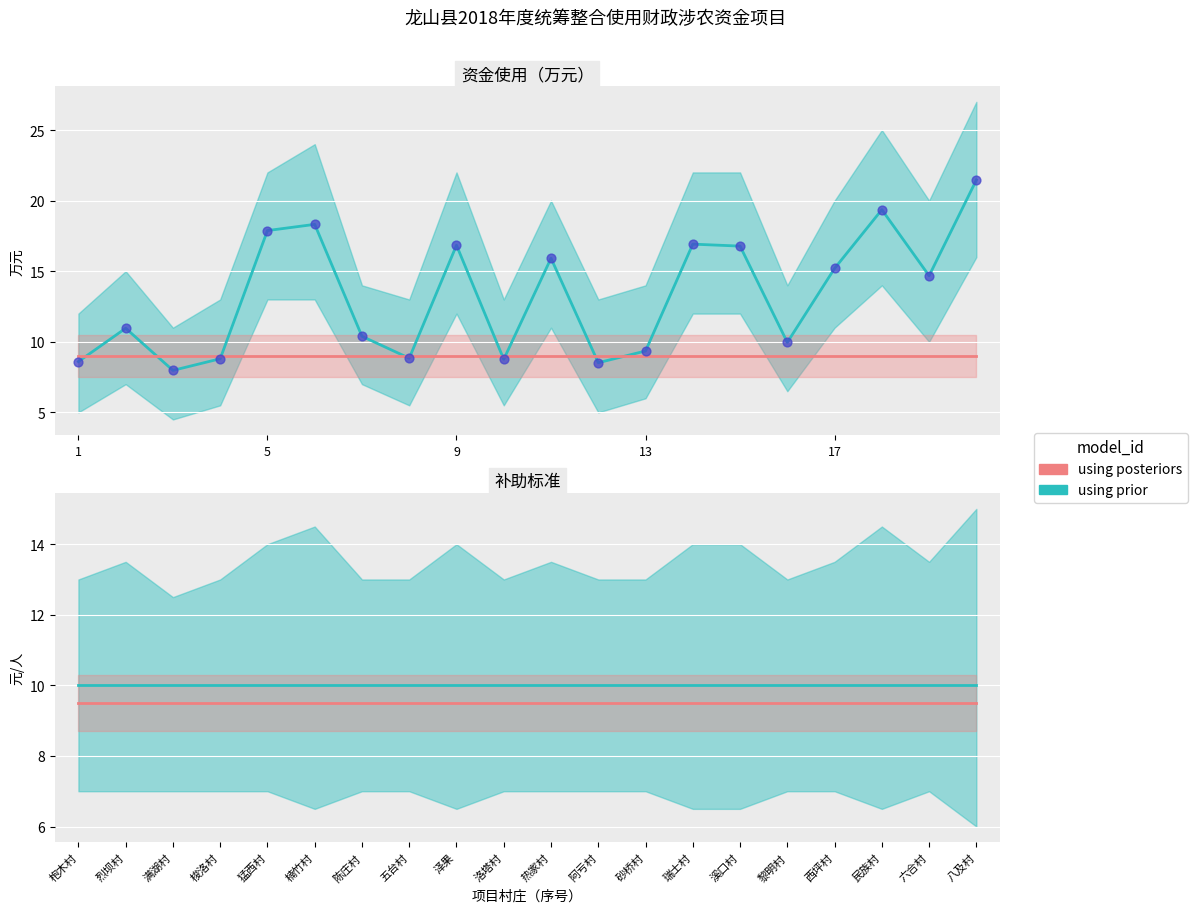

Which series reaches the maximum Y coordinate?

资金使用_upper